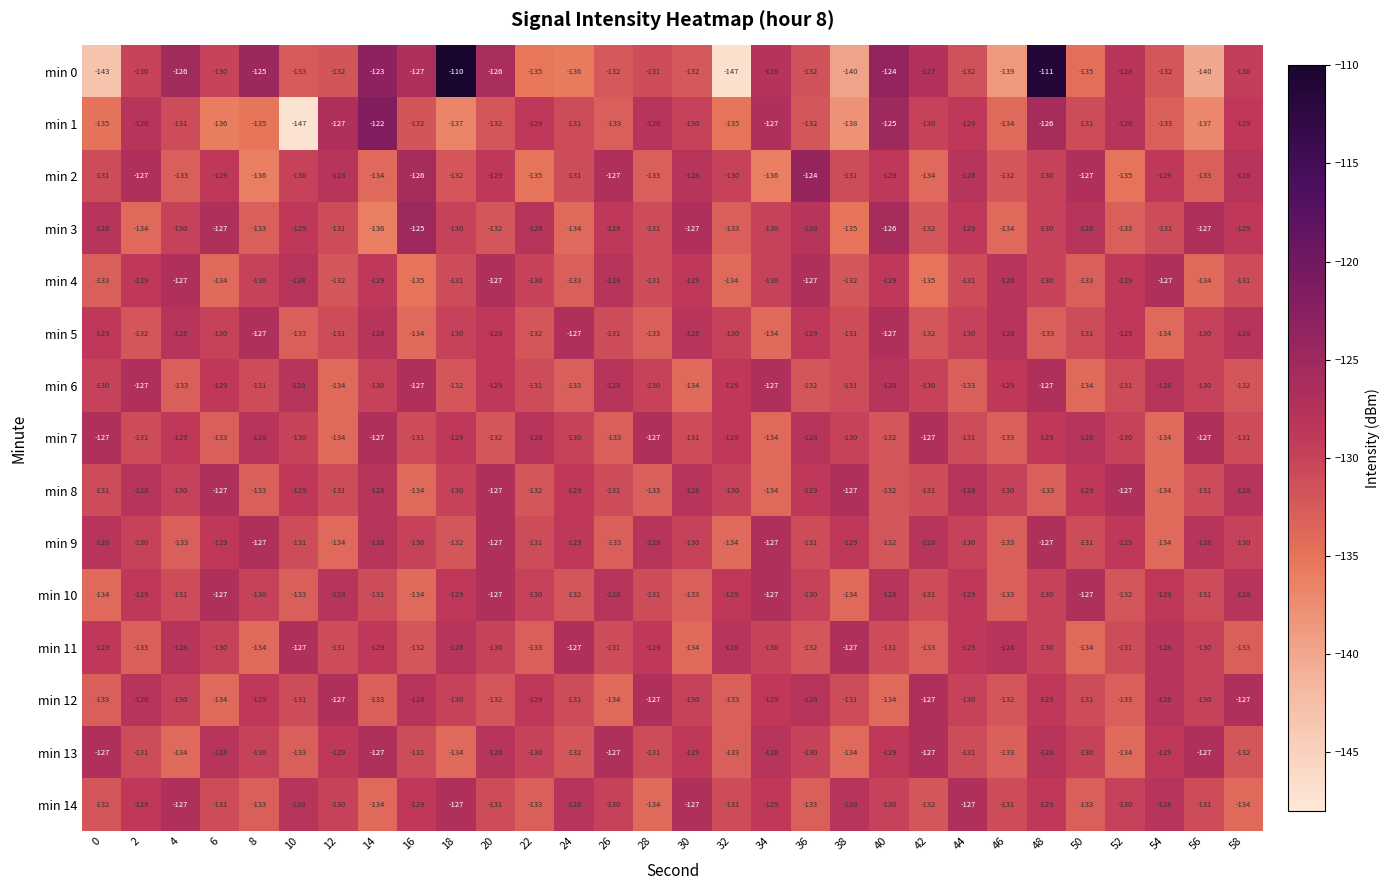

What is the total value across all series at 40?

-1936